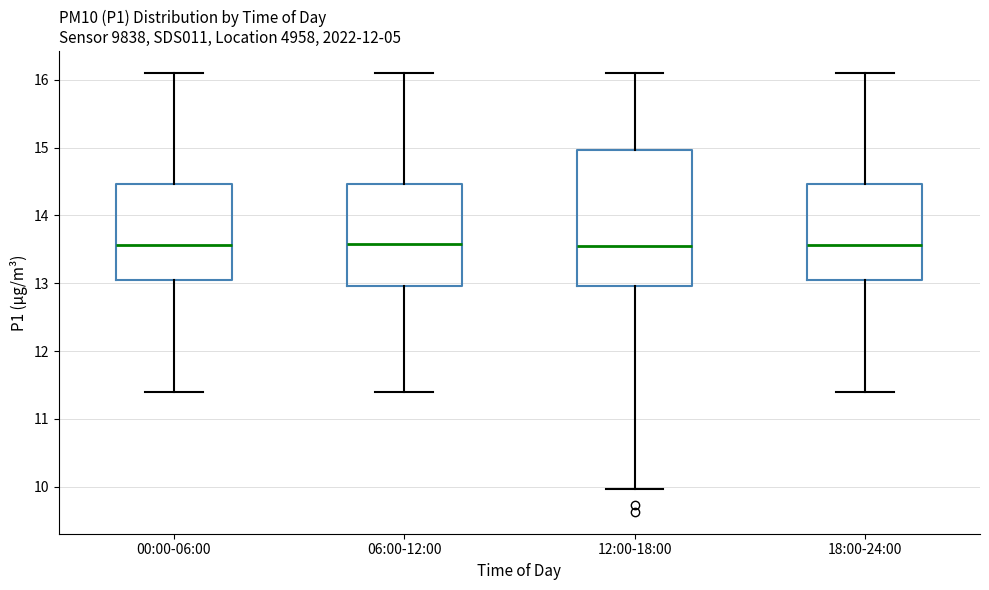

Which box is the tallest, from its lower edge to its upper edge?

12:00-18:00